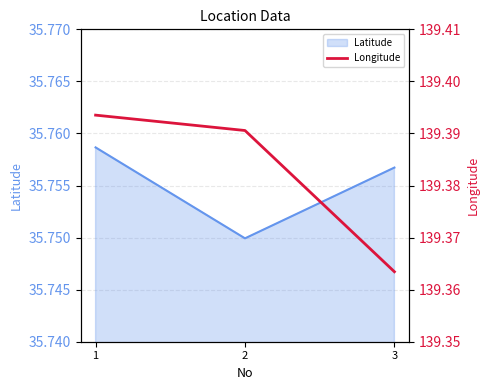

The value of Latitude at 2 is 20.2. True or false?

False